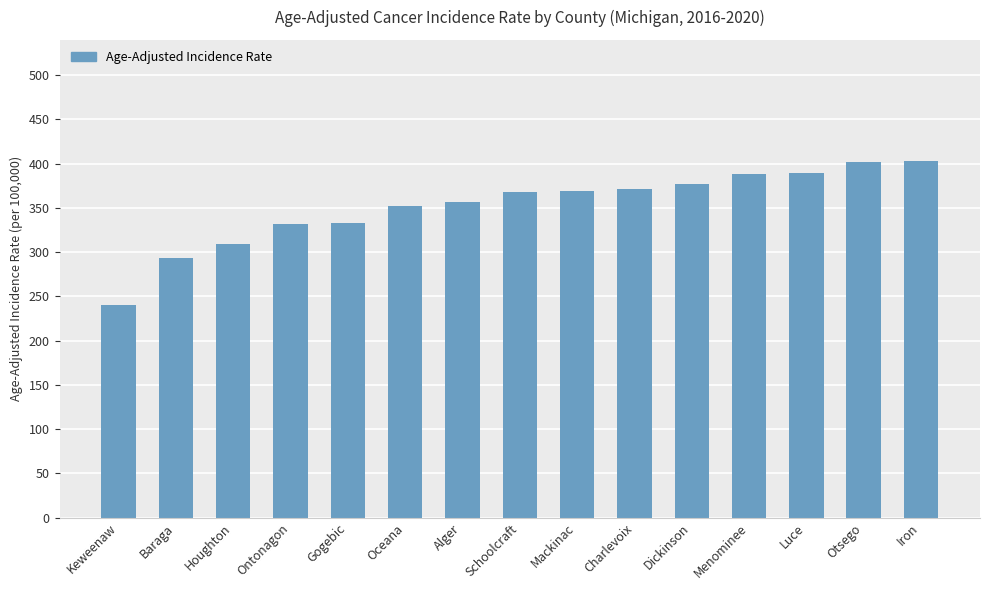

What is the difference between the values at Alger and Iron?

45.8